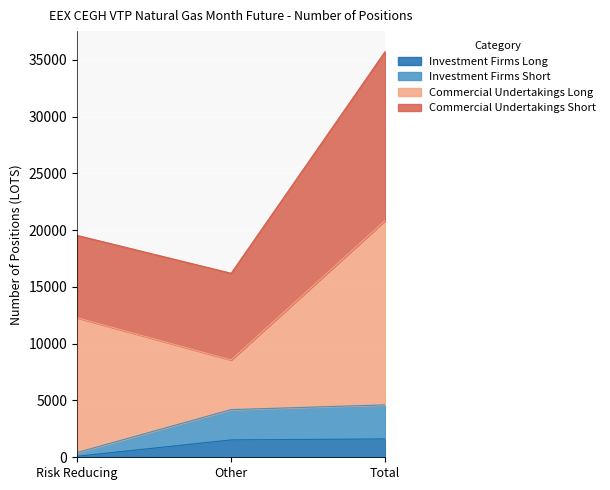

At which label does Investment Firms Long reach its minimum?

Risk Reducing